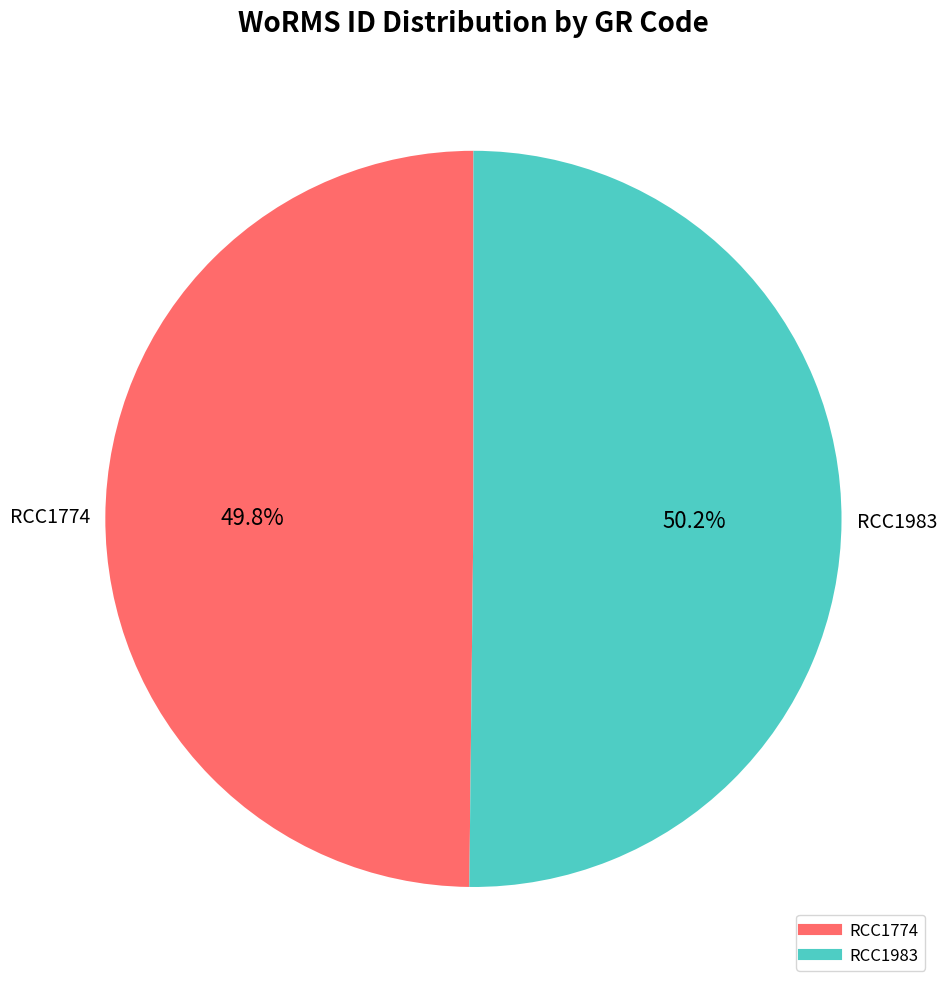

What is the total percentage of RCC1774 and RCC1983?

100.0%